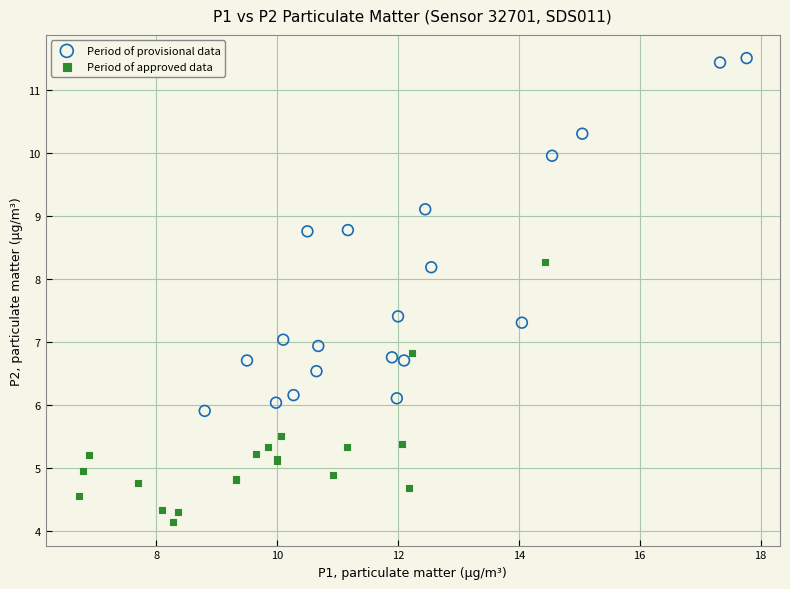

Which series reaches the minimum Y coordinate?

Period of approved data